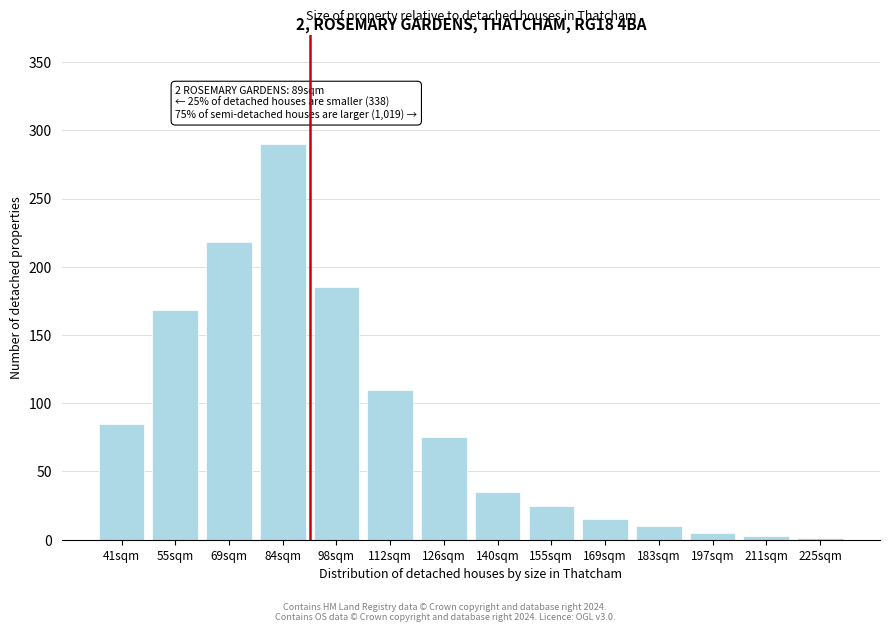

Reading left to right, what are all the values shown in this chart?

41sqm=85	55sqm=168	69sqm=218	84sqm=290	98sqm=185	112sqm=110	126sqm=75	140sqm=35	155sqm=25	169sqm=15	183sqm=10	197sqm=5	211sqm=3	225sqm=1